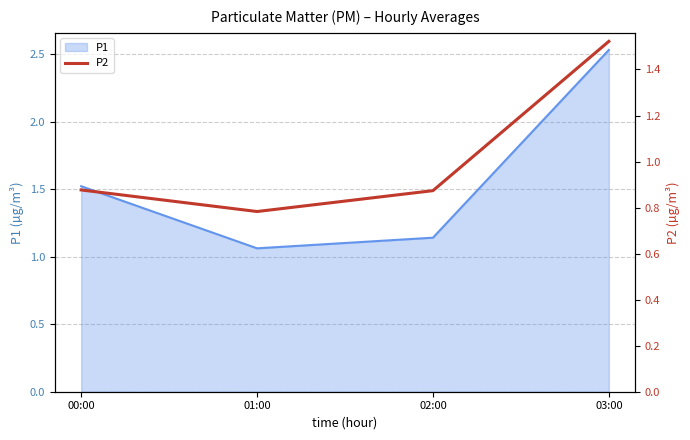

True or false: P1 has a value of 3.4 at 03:00.

False